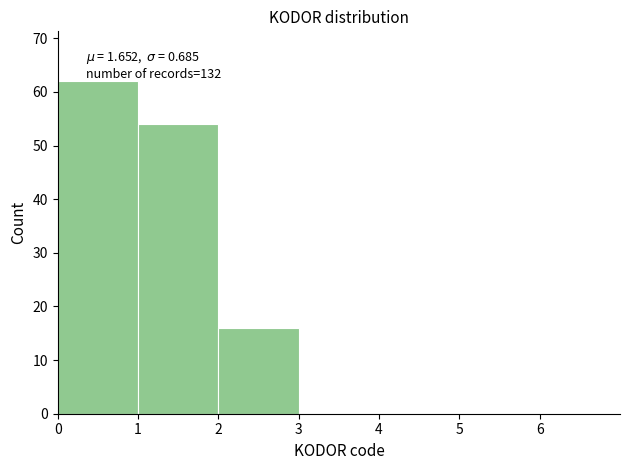

Over which range of the x-axis is the bar tallest?

0 to 1